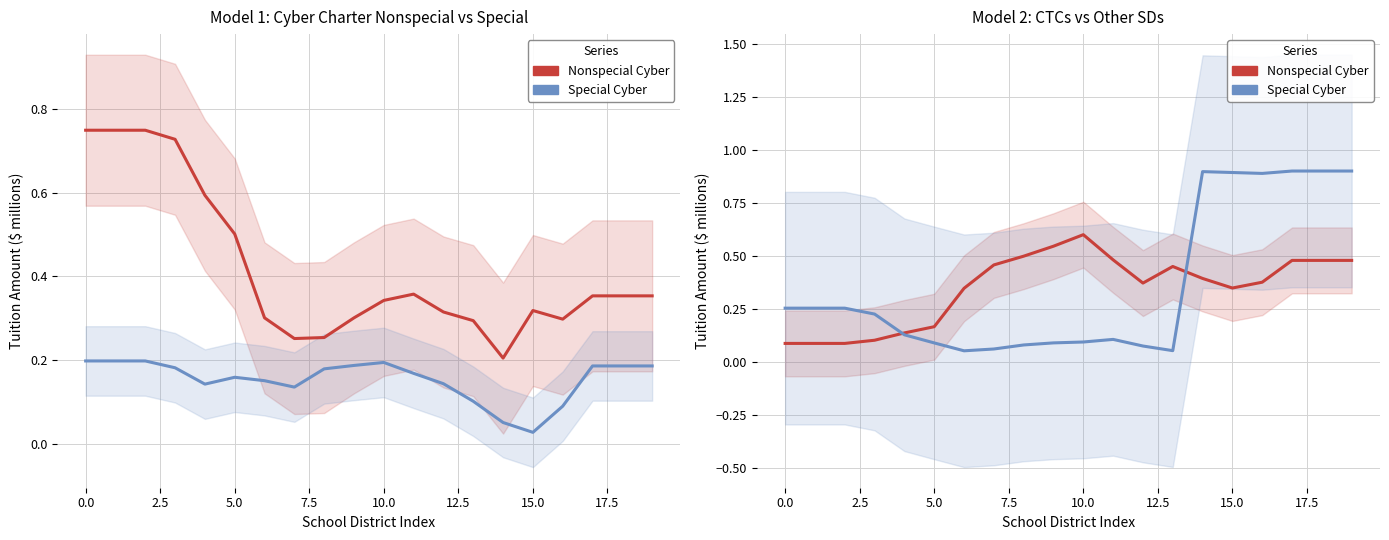

At which category is the sum across all series the highest?

17